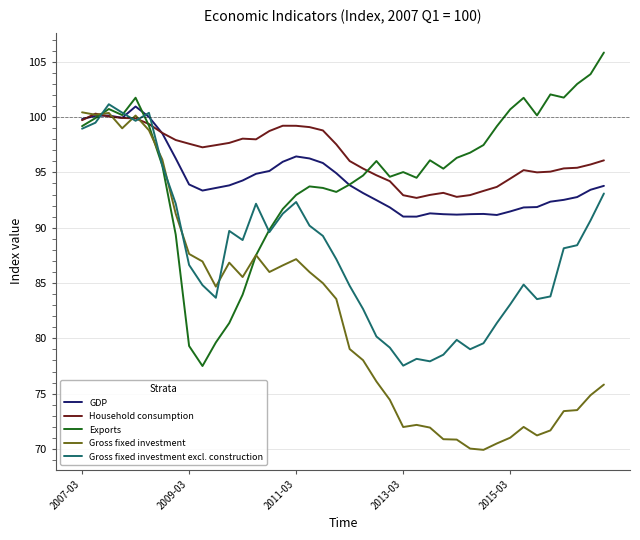

What is the greatest value displayed?

105.8